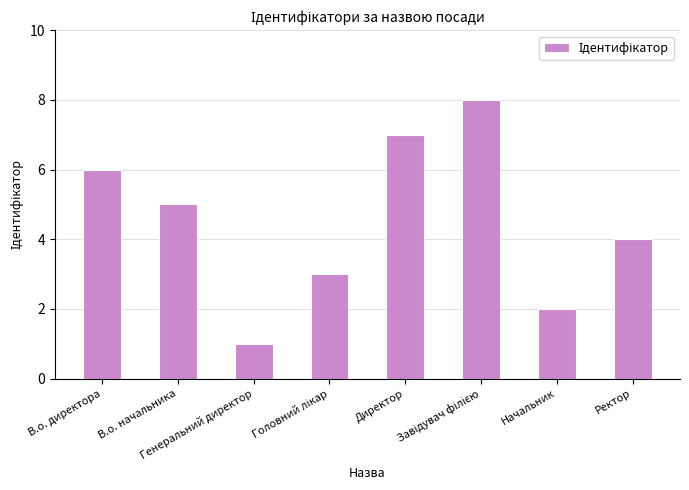

Count the number of categories in the chart.

8